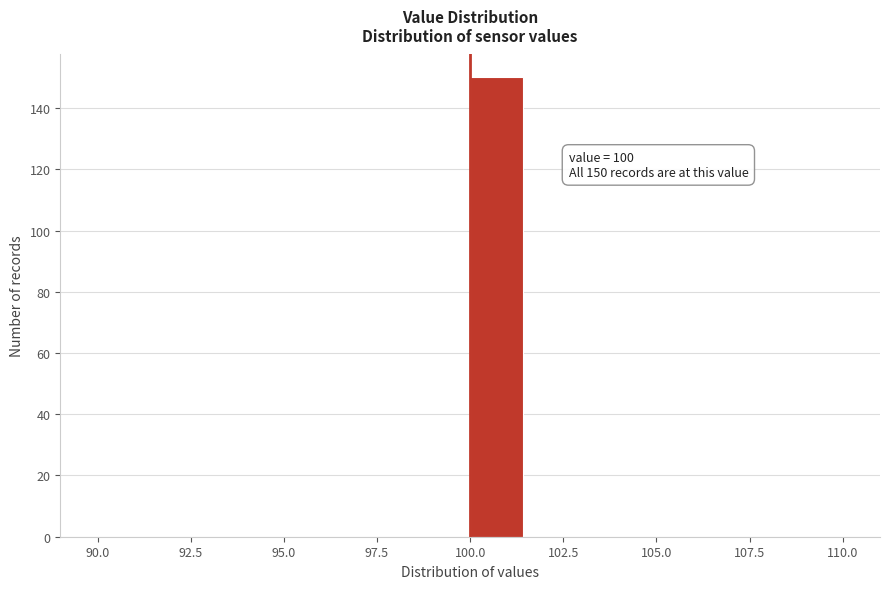

Read against the x-axis, roughly where is the centre of the tallest bar?

100.5